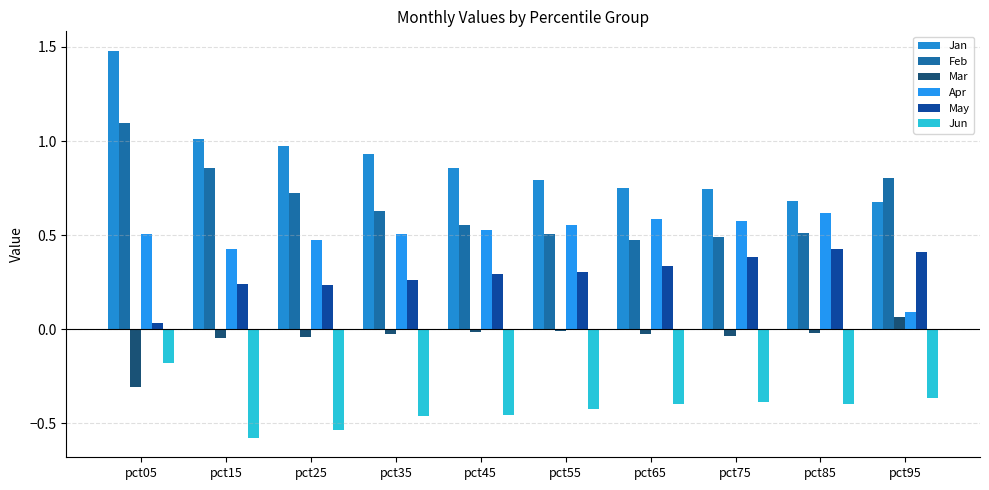

What is the difference between the maximum and second lowest values in the Mar series?

0.1